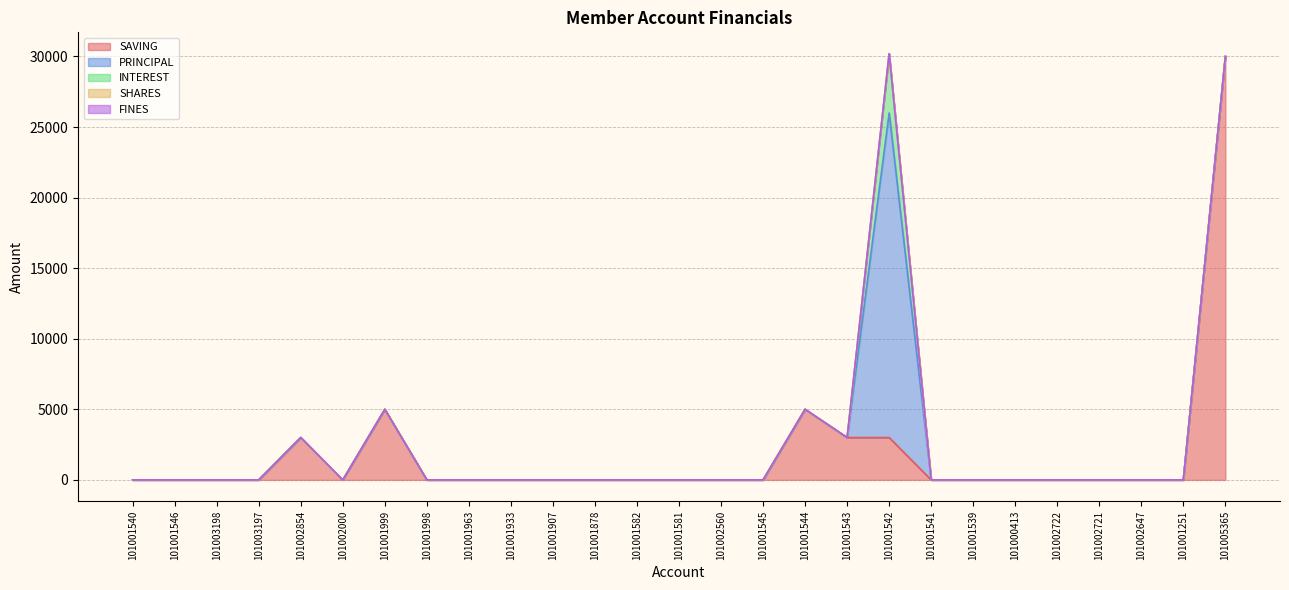

What position from the right is 101002721?

4